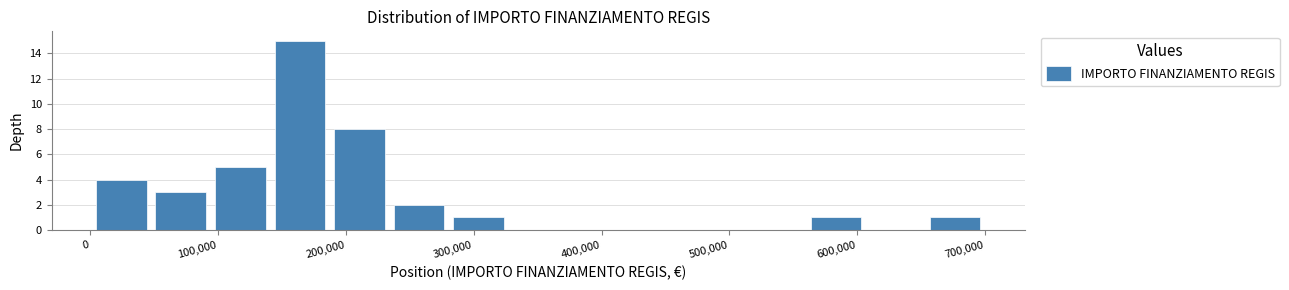

Over which range of the x-axis is the bar tallest?

140000 to 190000